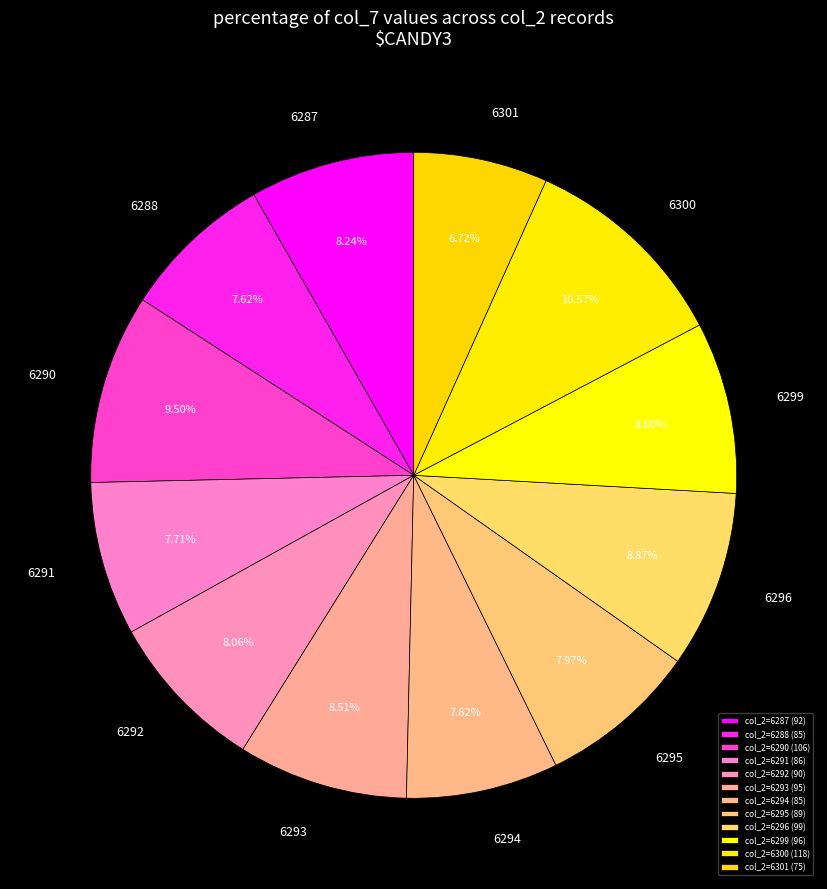

Count the number of slices in the pie.

12